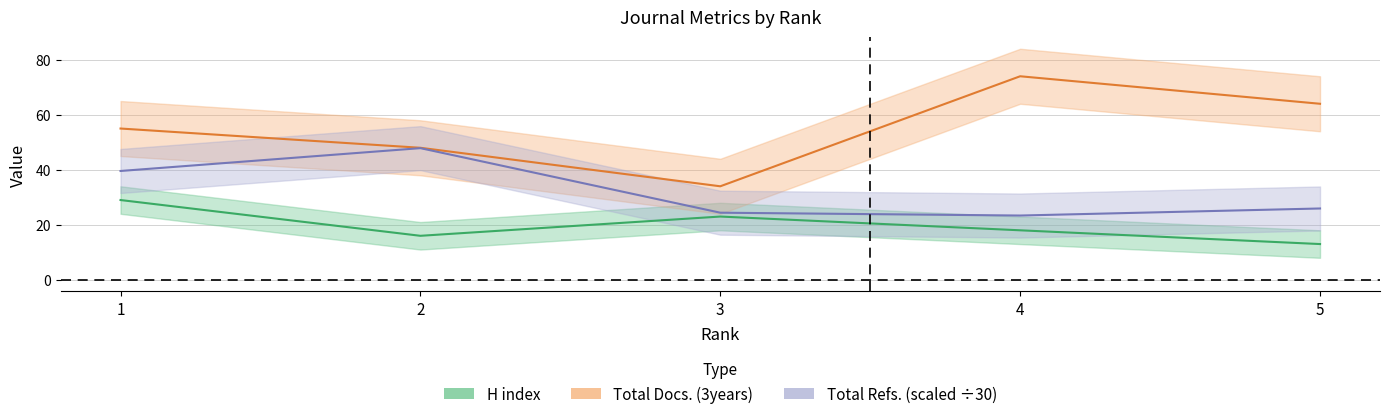

What is the difference between the highest and lowest values at 2?

32.0